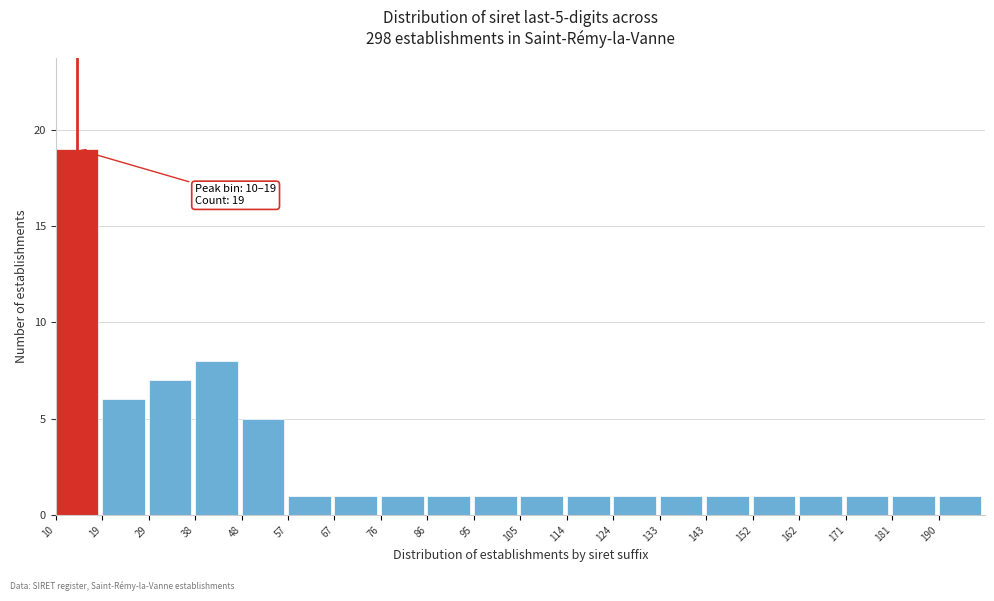

Over which range of the x-axis is the bar tallest?

10.0 to 19.5